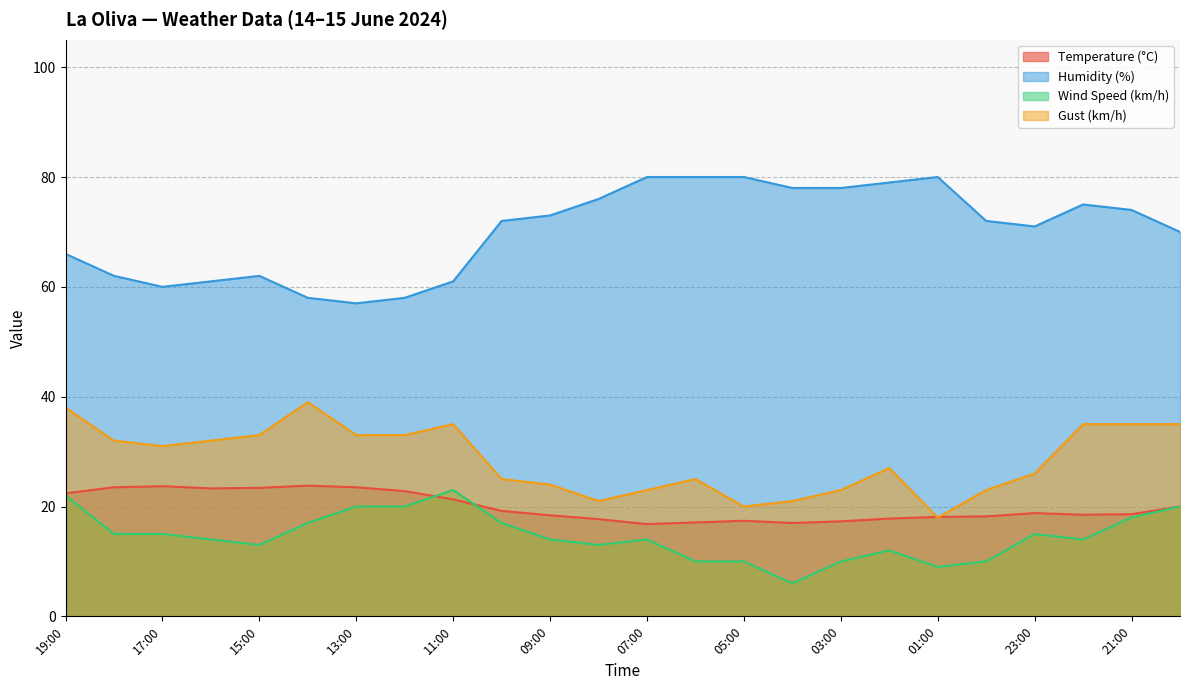

Which category has the highest value in the Wind Speed (km/h) series?

11:00